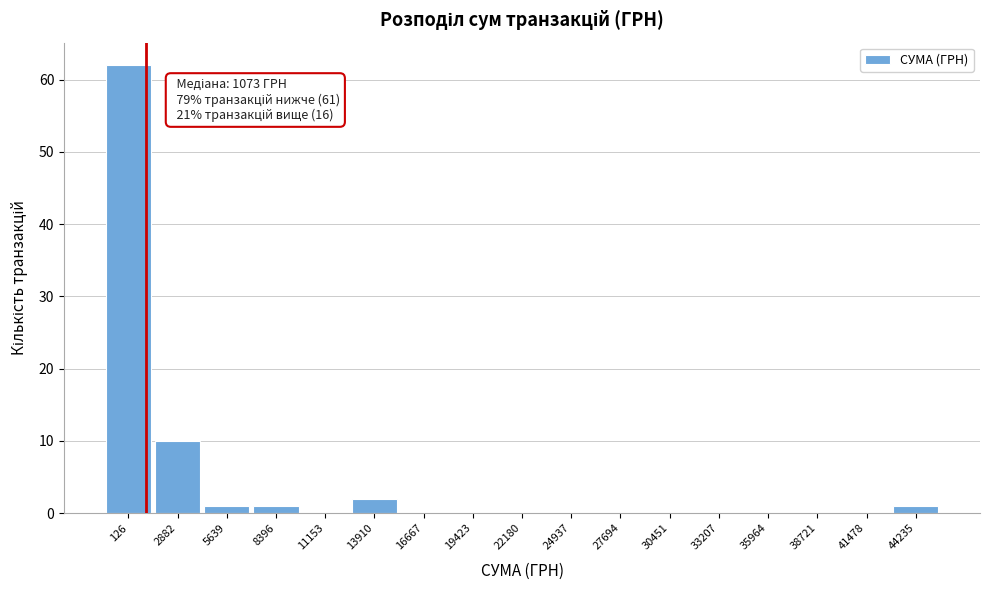

Reading left to right, extract all data points from this chart.

126=62	2882=10	5639=1	8396=1	11153=0	13910=2	16667=0	19423=0	22180=0	24937=0	27694=0	30451=0	33207=0	35964=0	38721=0	41478=0	44235=1